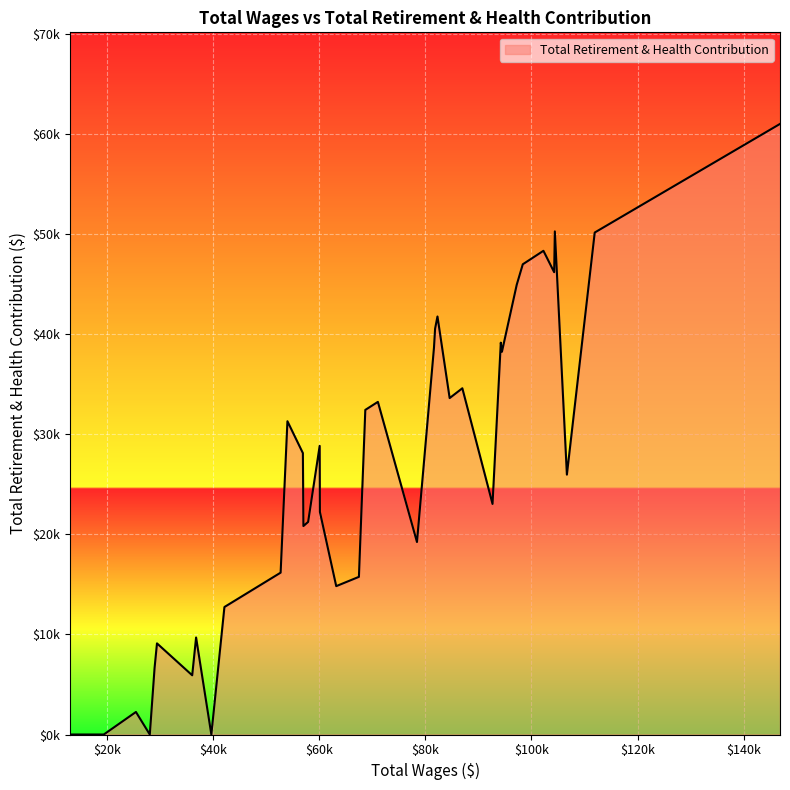

Rank the categories by value from lowest to highest.

29, 34, 36, 37, 38, 39, 35, 31, 33, 32, 30, 28, 20, 19, 27, 16, 24, 23, 21, 10, 2, 25, 22, 26, 18, 17, 12, 11, 8, 15, 9, 14, 13, 7, 4, 6, 5, 1, 3, 0